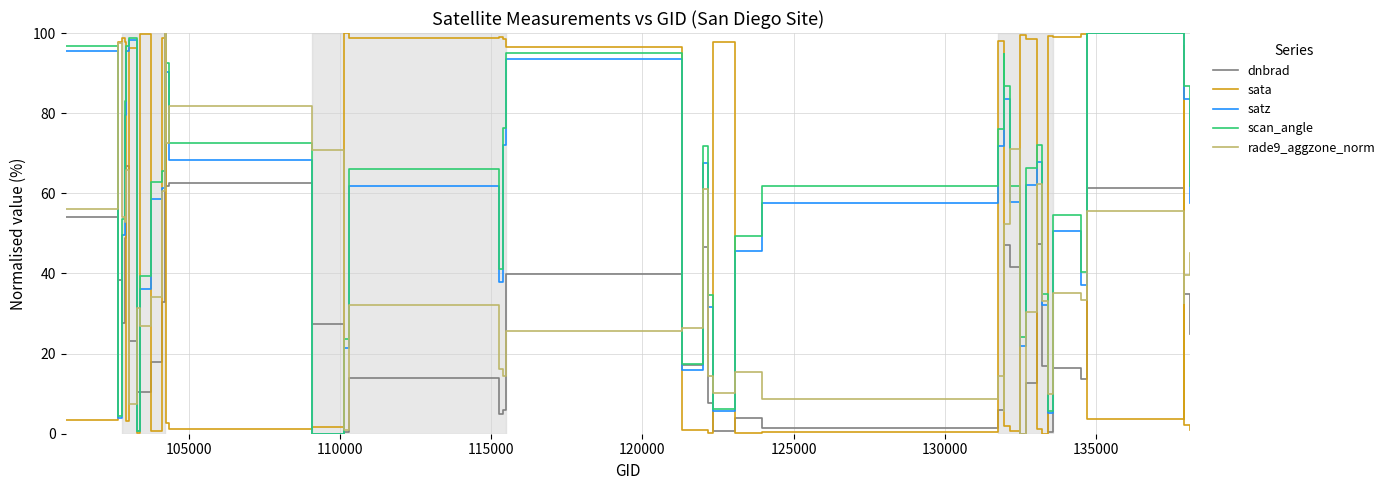

How many times do dnbrad and sata cross each other?

20